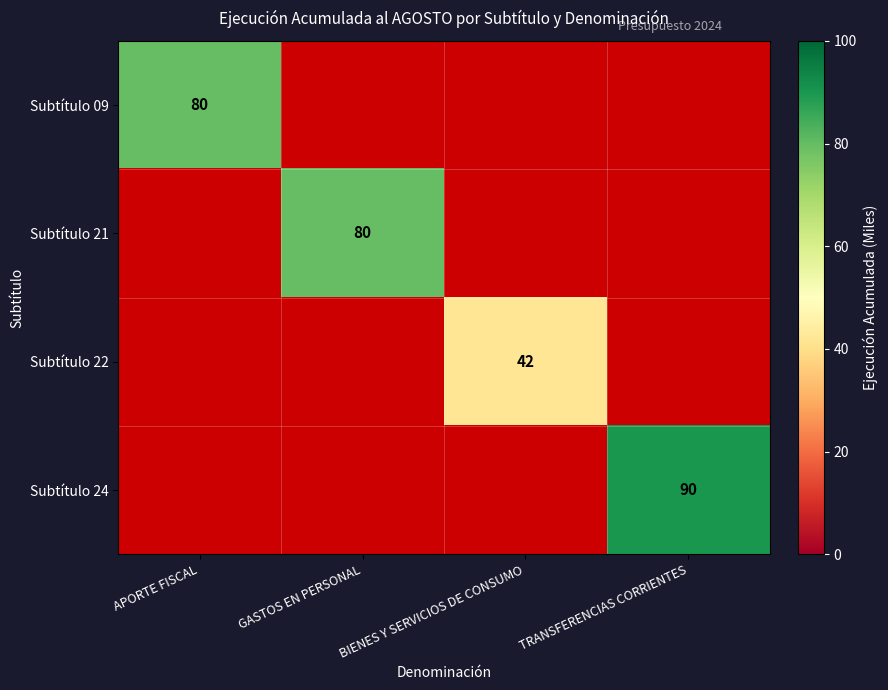

The value of Subtítulo 22 at BIENES Y SERVICIOS DE CONSUMO is 42. True or false?

True